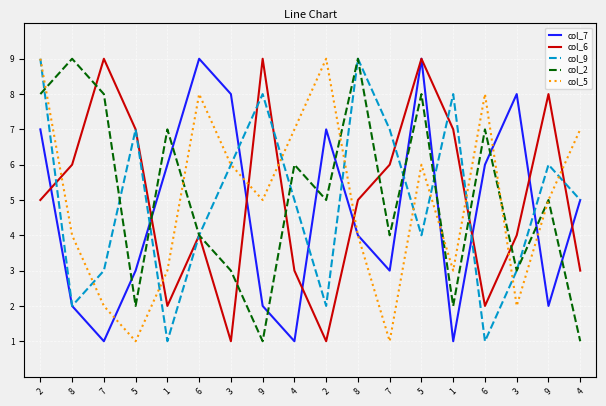

At which label does col_5 reach its peak?

2